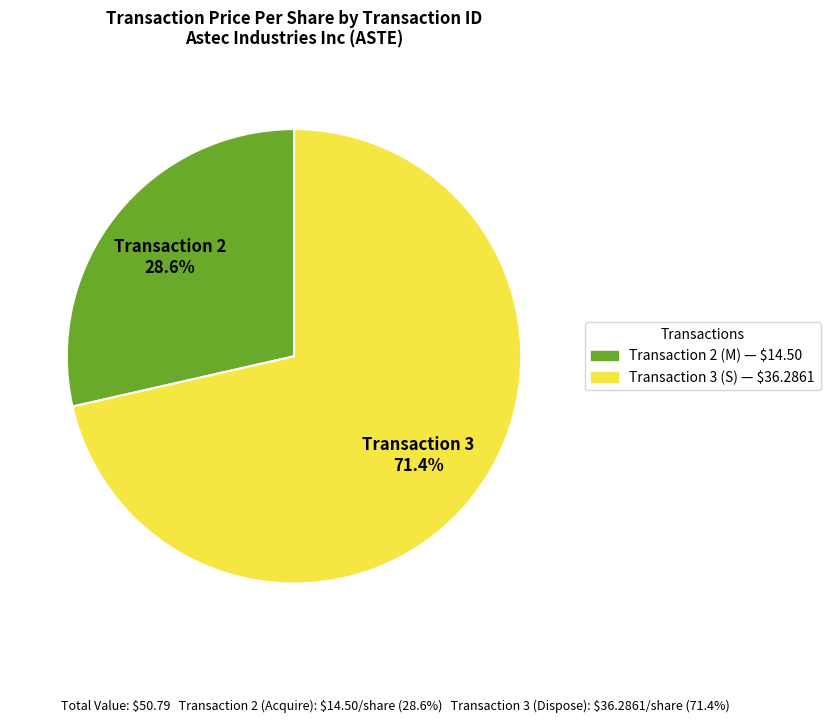

Does any single category account for the majority?

Yes